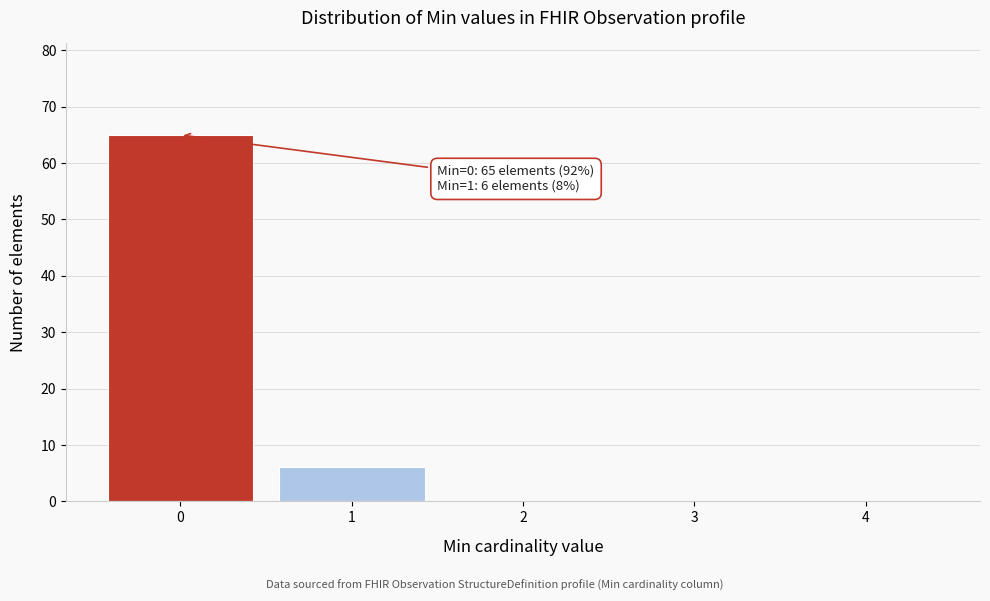

Reading left to right, extract all data points from this chart.

0=65	1=6	2=0	3=0	4=0